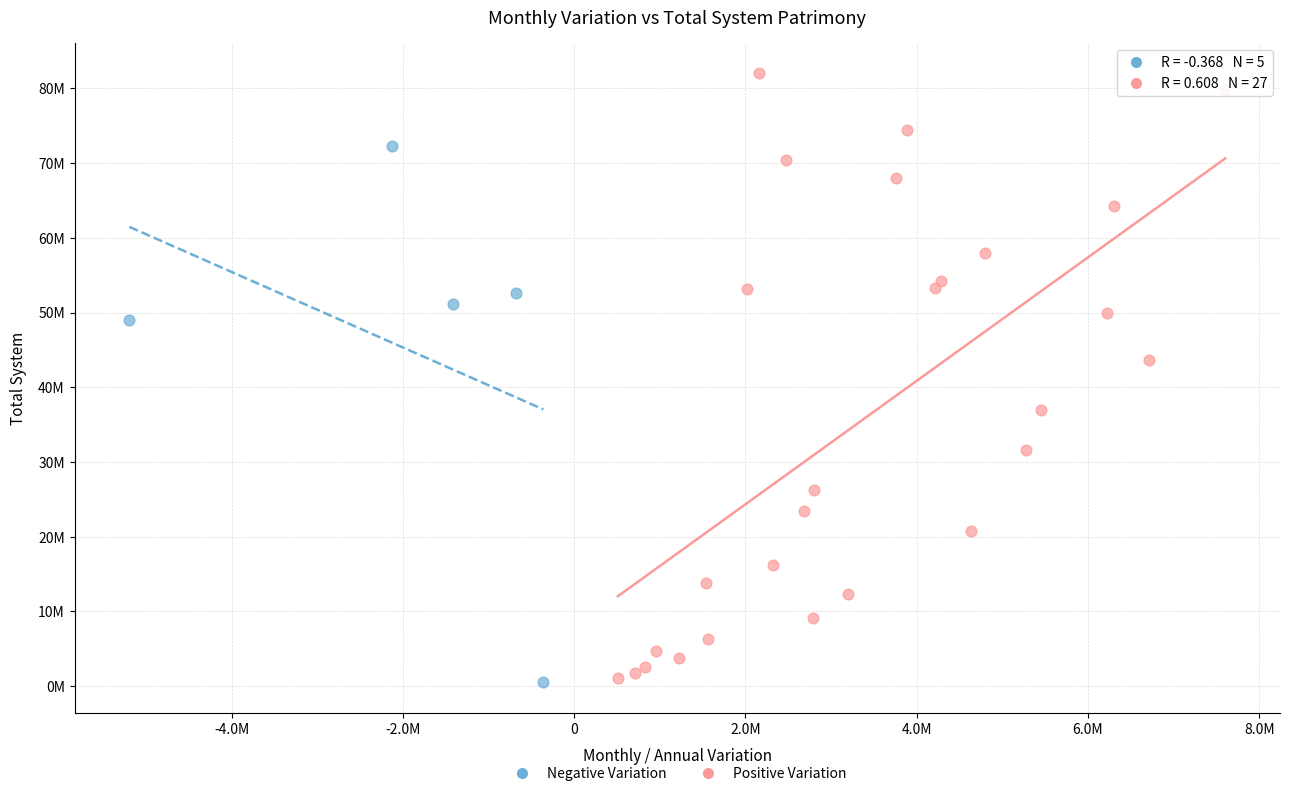

What are all the series names shown in the legend?

Negative Variation, Positive Variation